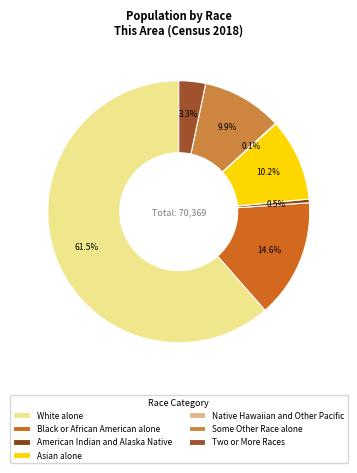

Between Native Hawaiian and Other Pacific and Black or African American alone, which is larger?

Black or African American alone